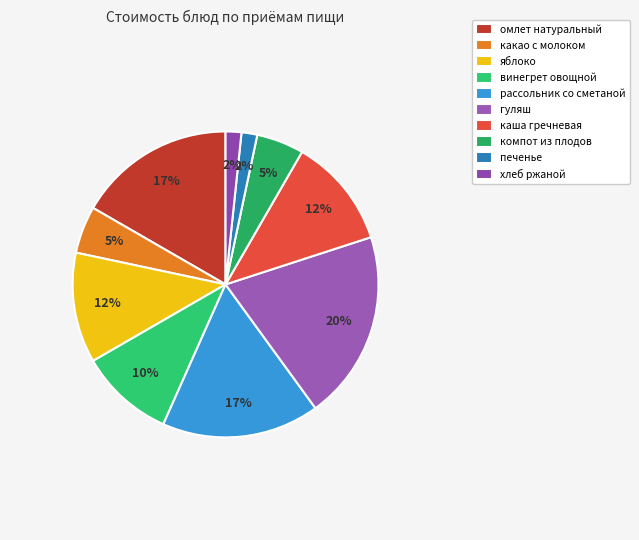

What percentage is the рассольник со сметаной slice, to the nearest percent?

17%